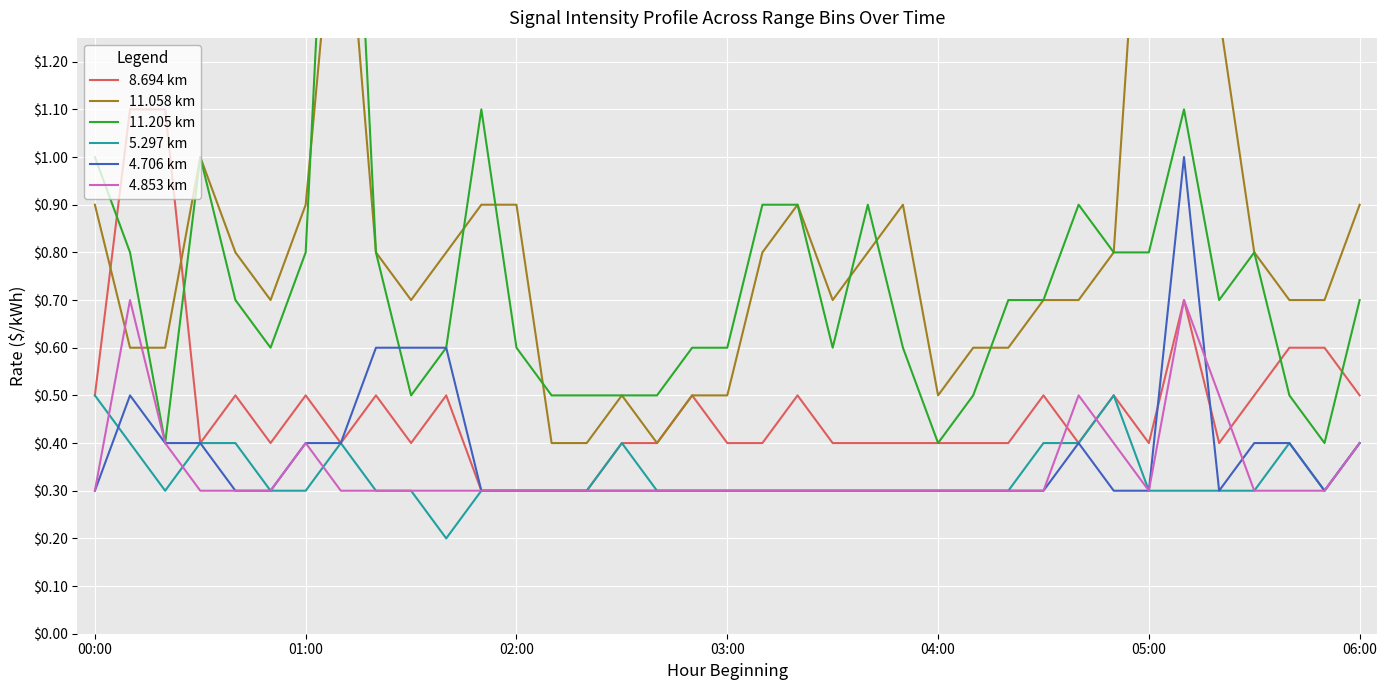

What is the minimum value for 8.694 km?

0.3